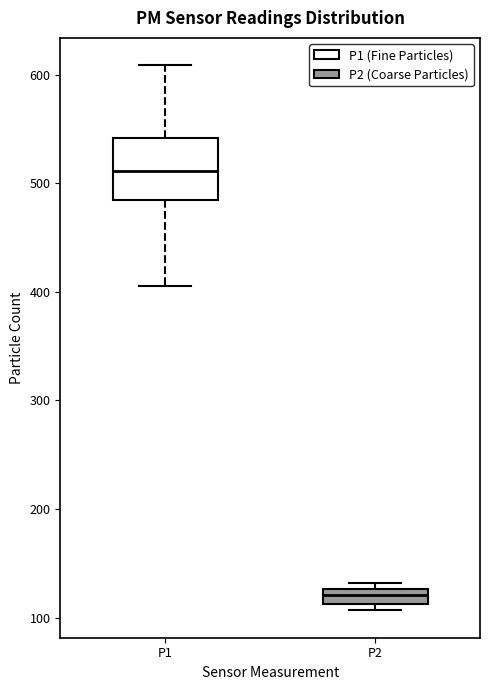

Which box is the tallest, from its lower edge to its upper edge?

P1